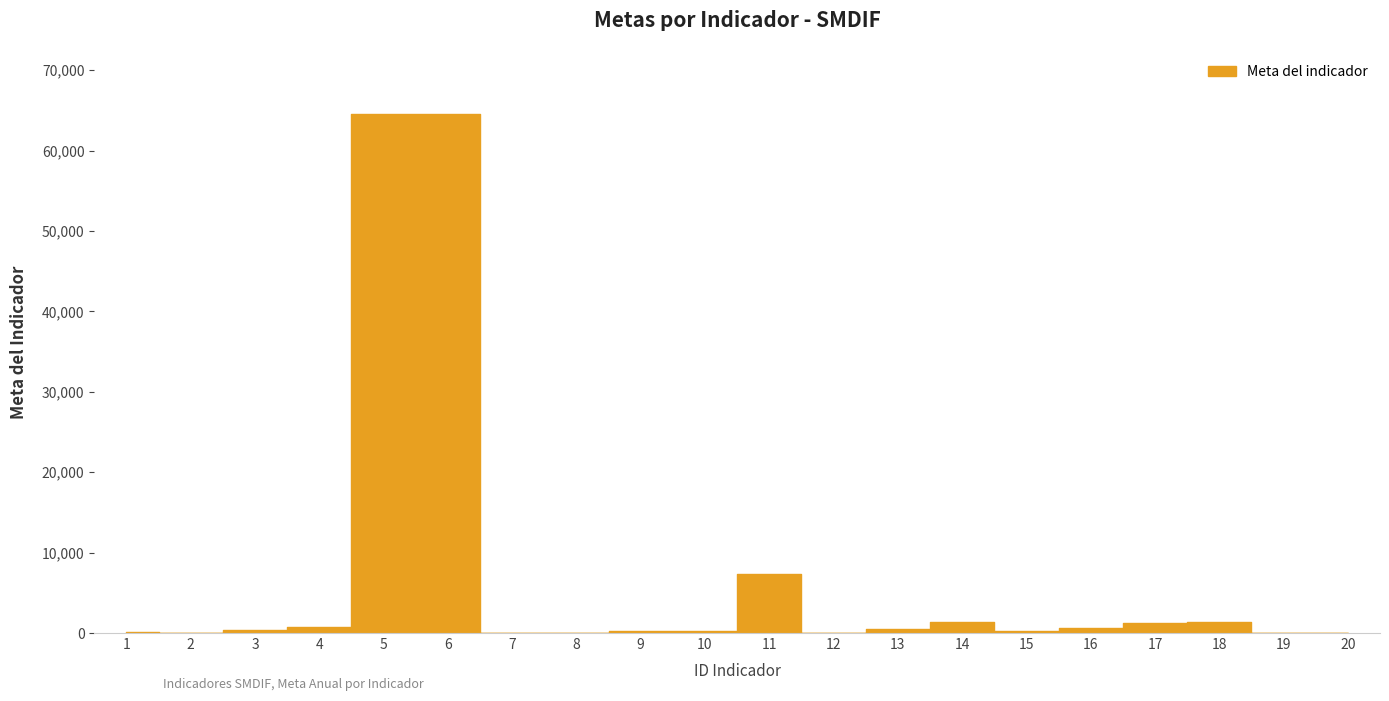

What is the value of the 17th point from the left?

1210